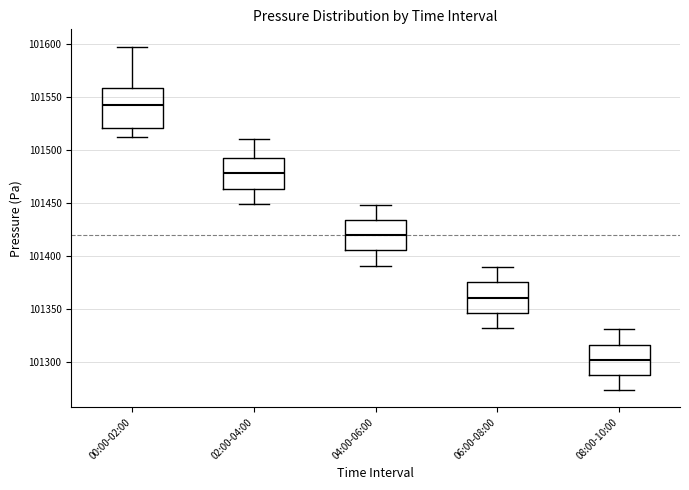

Reading left to right, read every box against the y-axis: the position of its median line, the range the box covers, and the ends of its whiskers. The values are not printed on the chart, so give them approximately, as read against the axis.

00:00-02:00: median 101540, box 101520 to 101560, whiskers 101515 to 101600
02:00-04:00: median 101480, box 101465 to 101490, whiskers 101450 to 101510
04:00-06:00: median 101420, box 101405 to 101435, whiskers 101390 to 101450
06:00-08:00: median 101360, box 101345 to 101375, whiskers 101330 to 101390
08:00-10:00: median 101300, box 101290 to 101315, whiskers 101275 to 101330